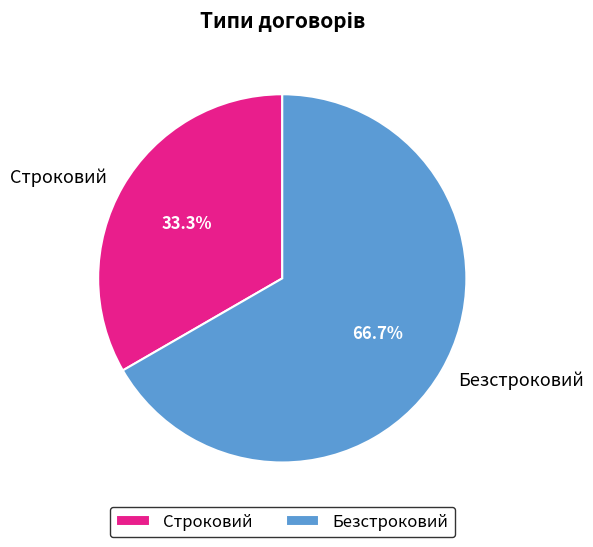

Does any single category account for the majority?

Yes